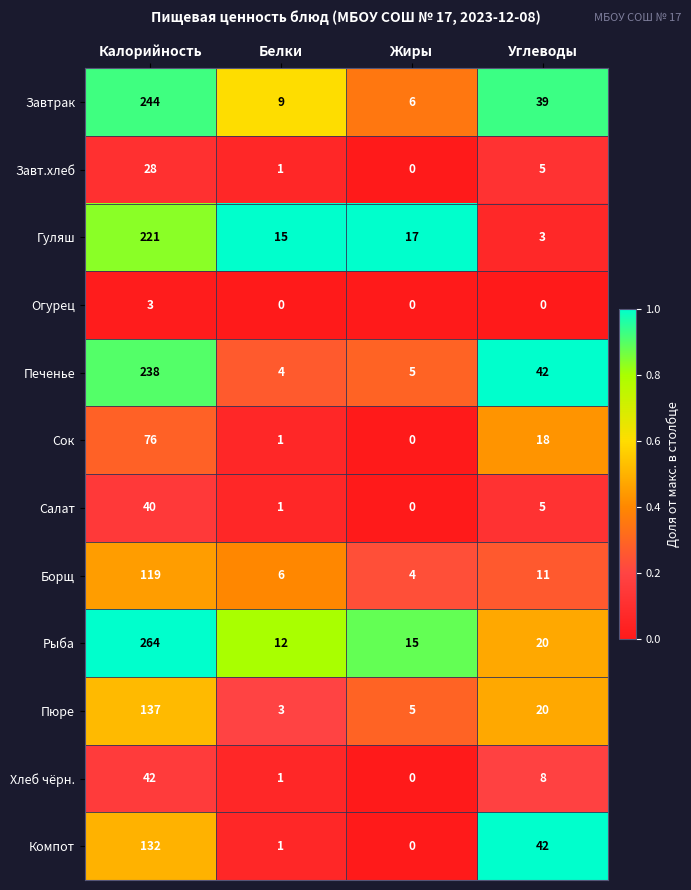

How many distinct data groups are displayed?

12